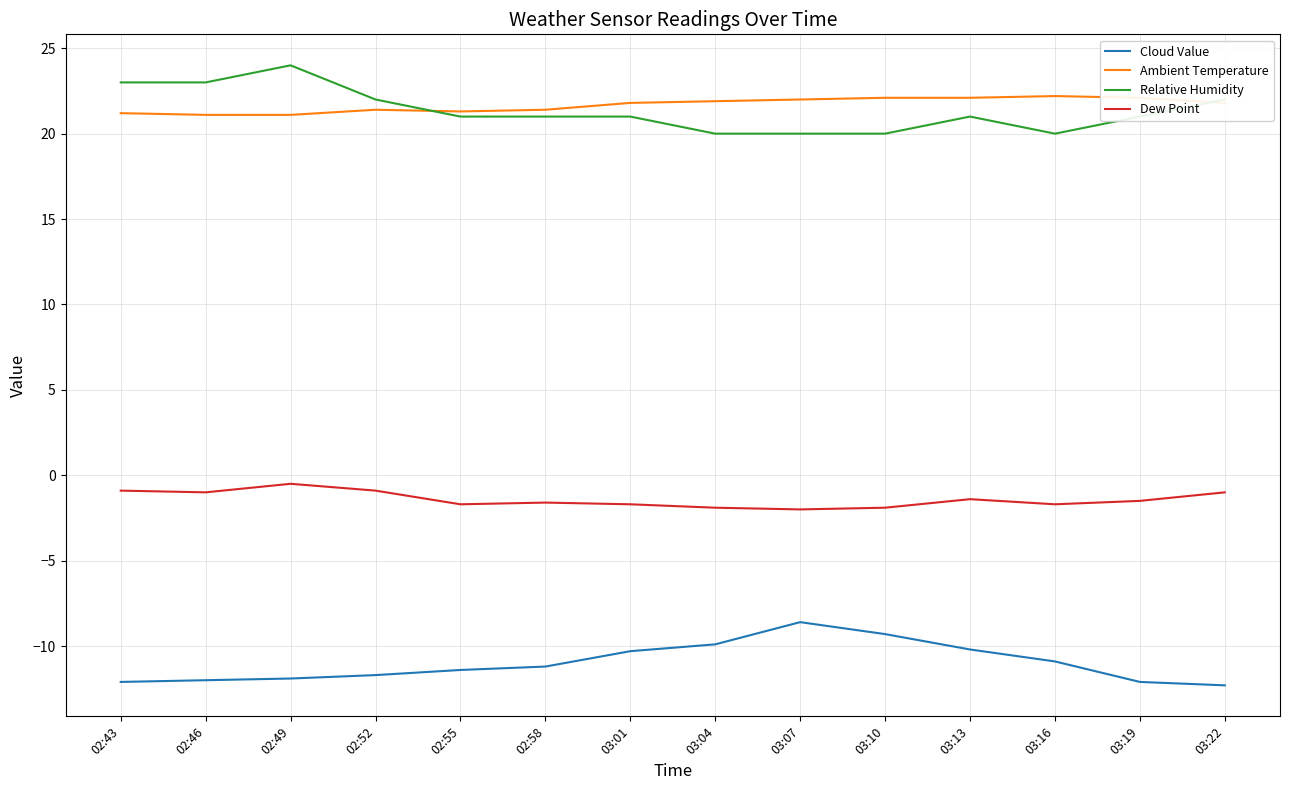

What is the difference between the highest and lowest values at 03:01?

32.1